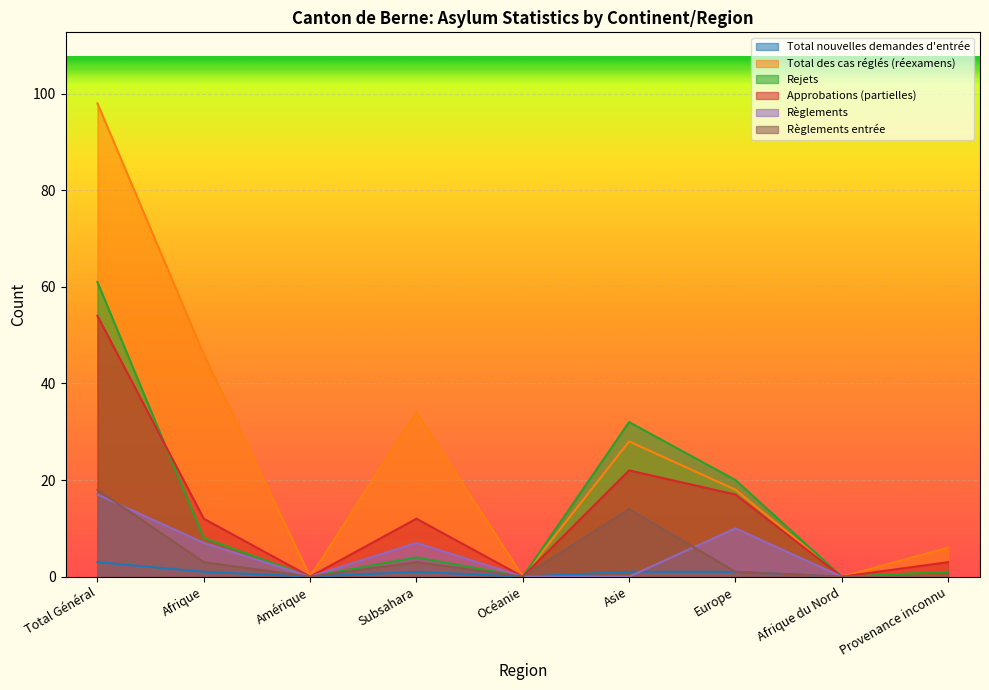

How many categories are shown in the chart?

9